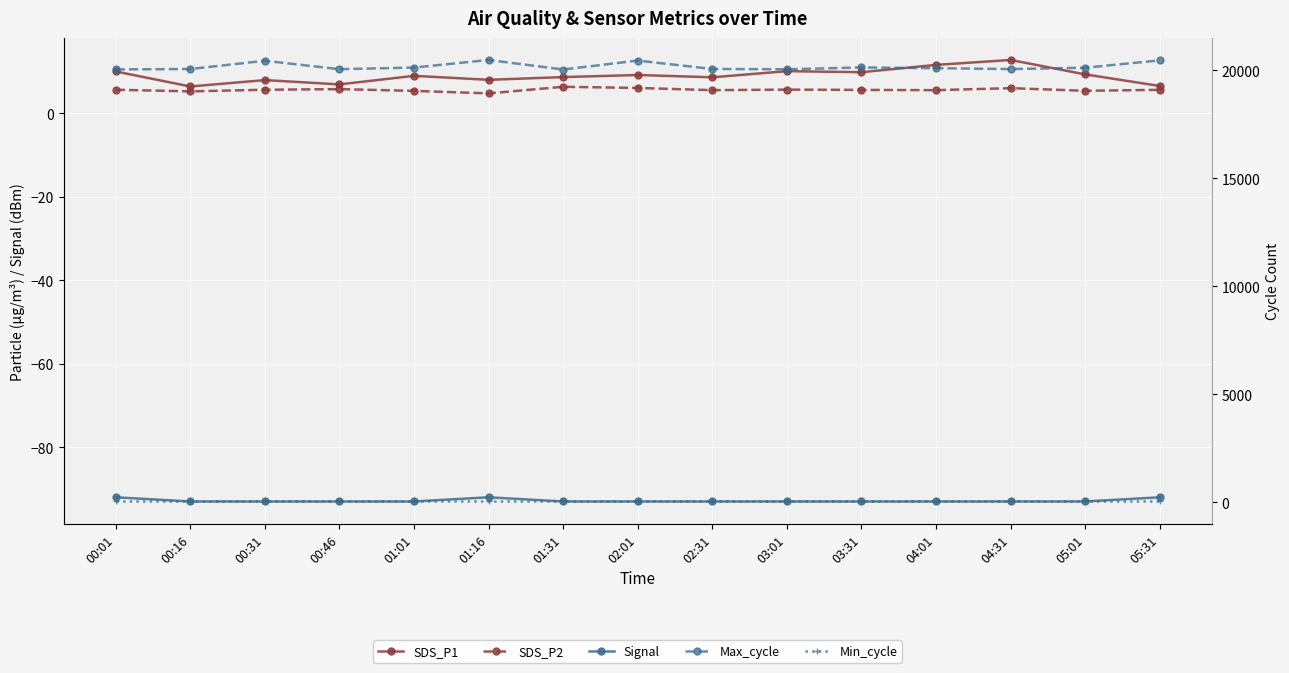

What is the value of the SDS_P2 point at the 12th from the left?

5.5